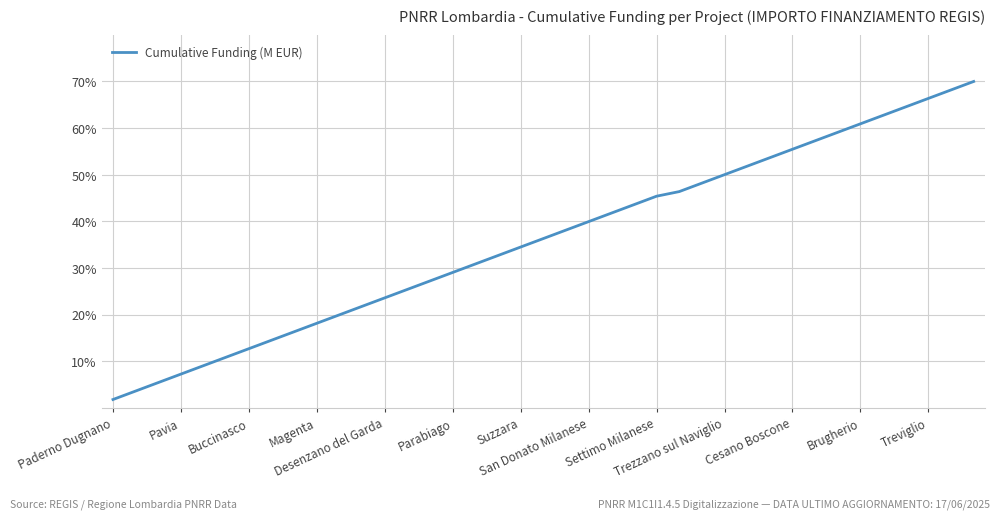

What is the minimum value shown in the chart?

1.8